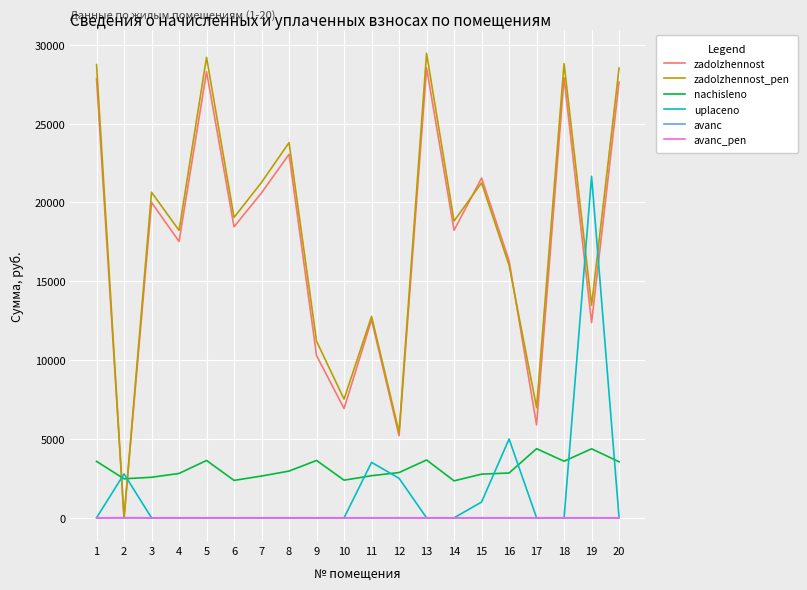

True or false: nachisleno and avanc intersect in this chart.

False